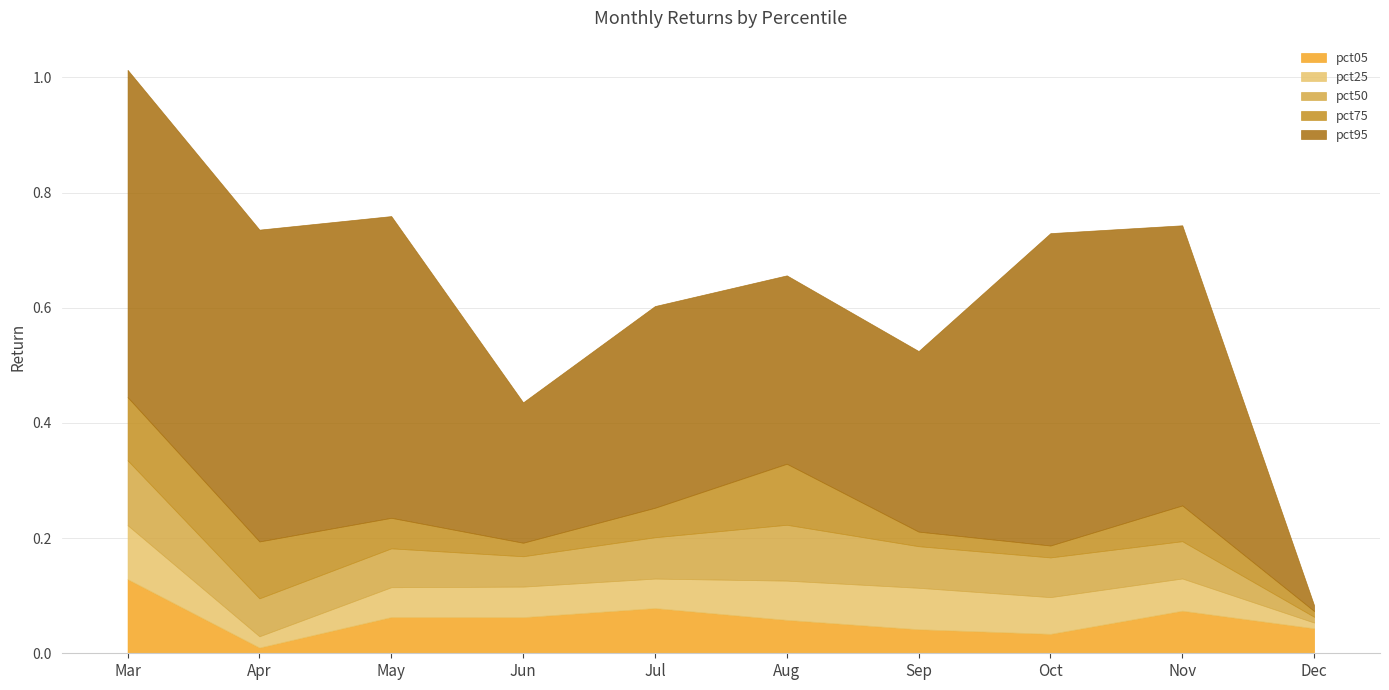

At which category is the sum across all series the highest?

Mar